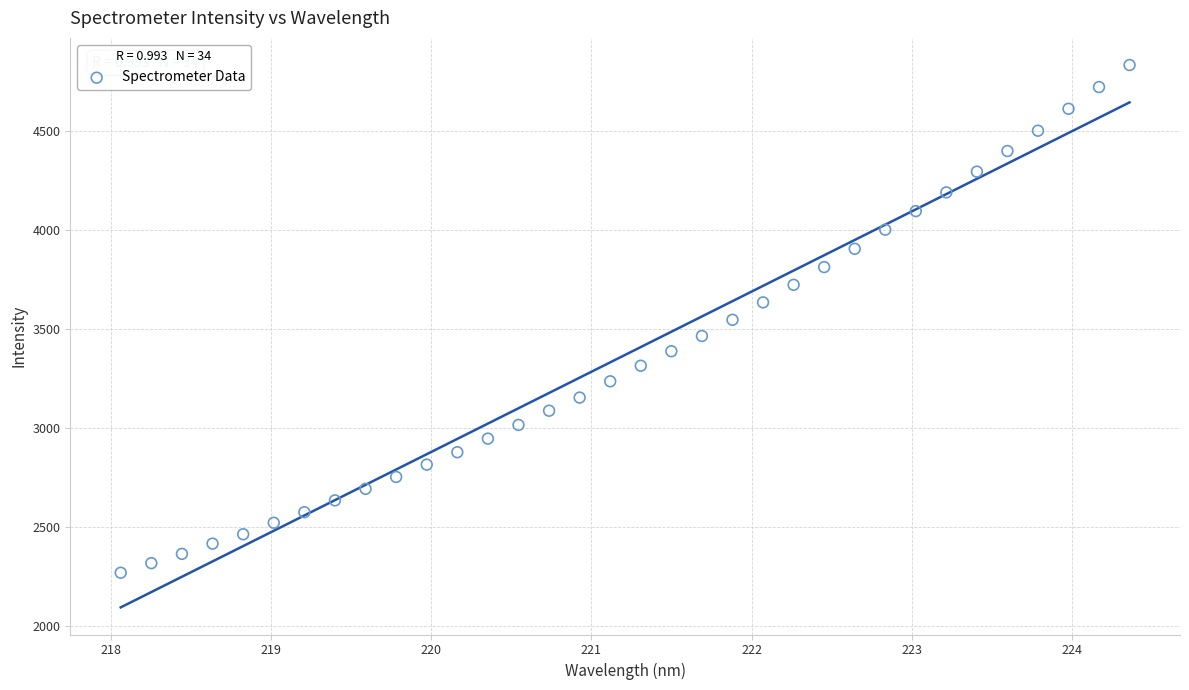

What is the range of Y values (max minus min)?

2562.9